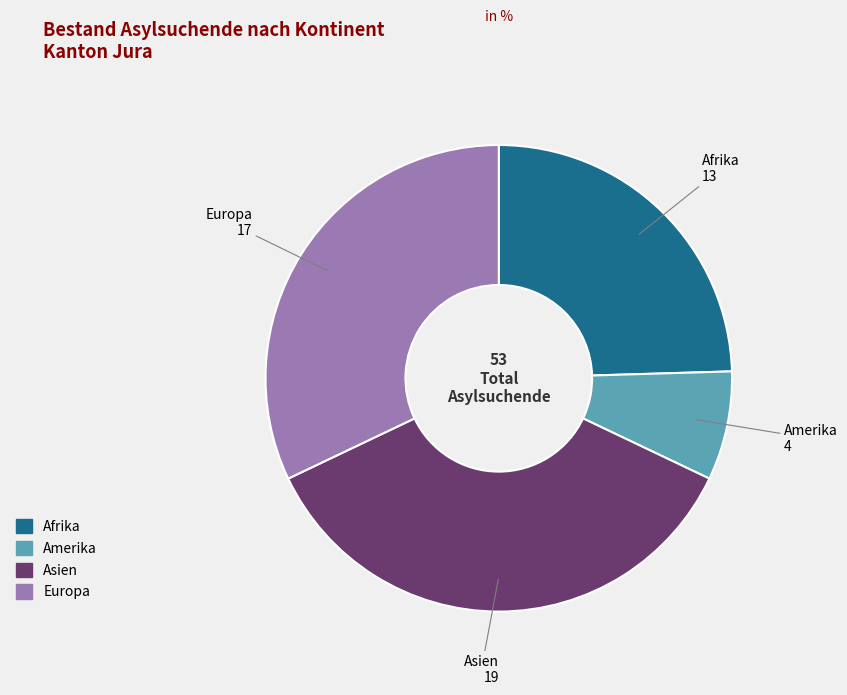

Is it true that Europa is 32% of the pie?

True